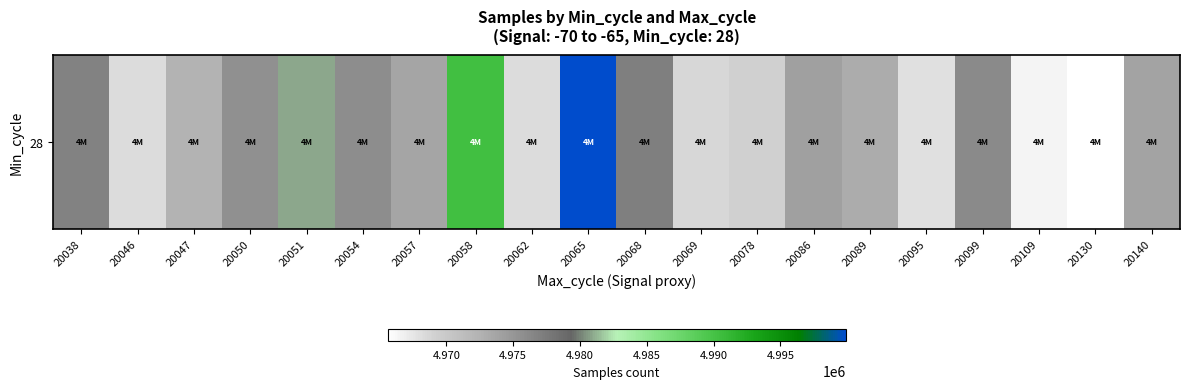

Rank the categories by value from lowest to highest.

20130, 20109, 20095, 20062, 20046, 20069, 20078, 20047, 20089, 20057, 20140, 20086, 20050, 20054, 20099, 20038, 20068, 20051, 20058, 20065